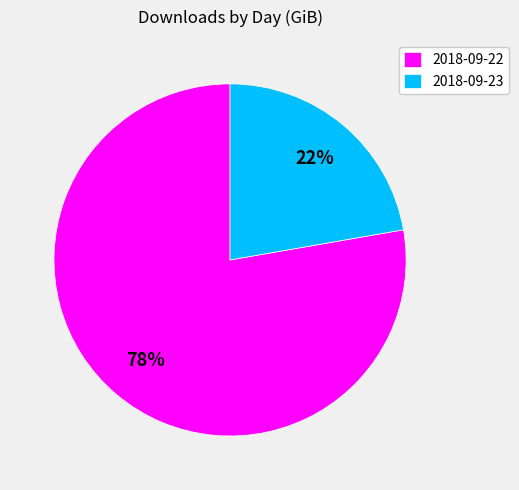

True or false: 2018-09-22 accounts for 66% of the total.

False